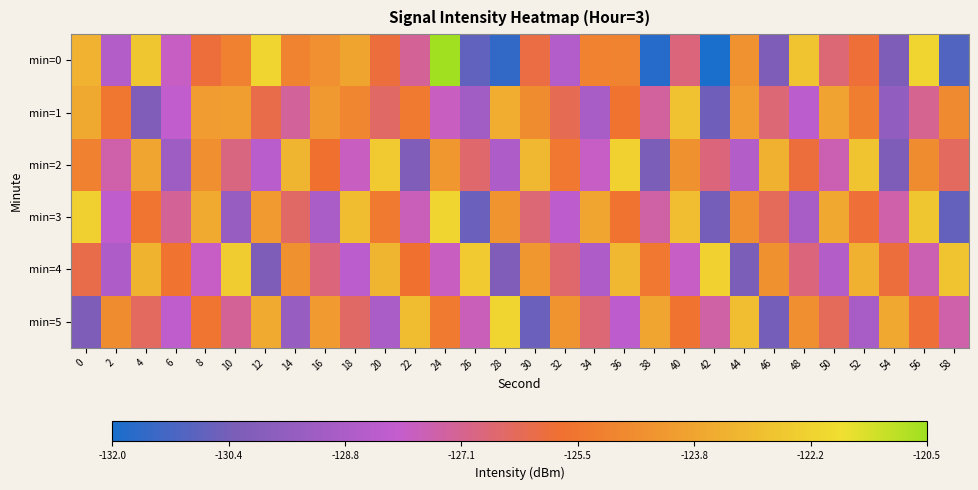

Which label corresponds to the smallest value in the chart?

42